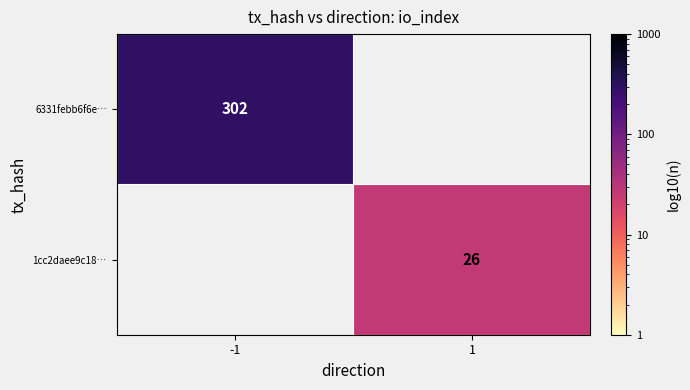

Count the number of categories in the chart.

2